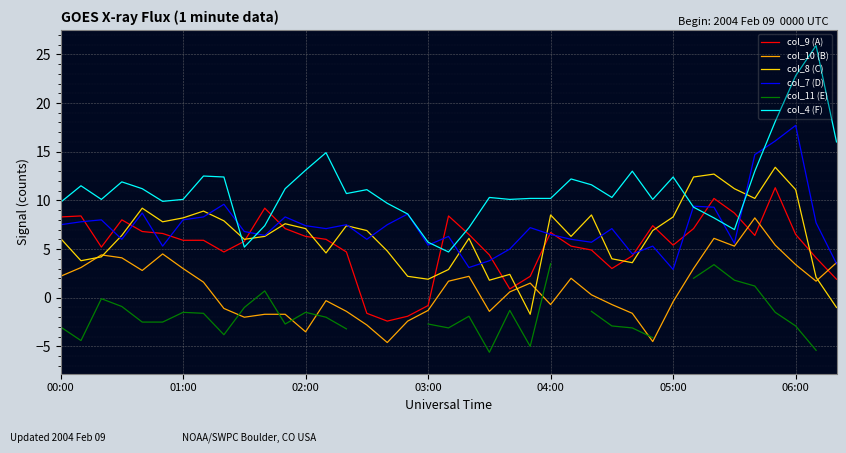

What is the spread (max minus min) of values at 33?

9.4